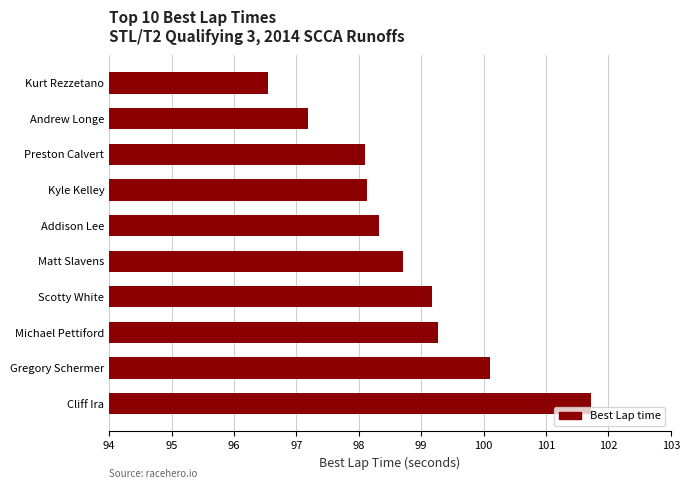

What is the greatest value displayed?

101.7